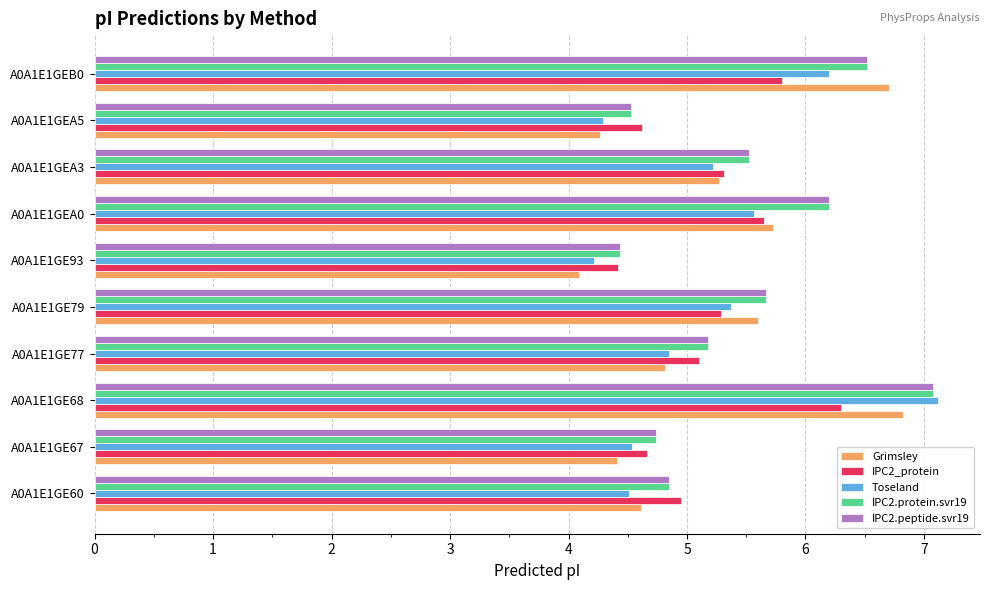

Which series has the widest spread of values?

Toseland